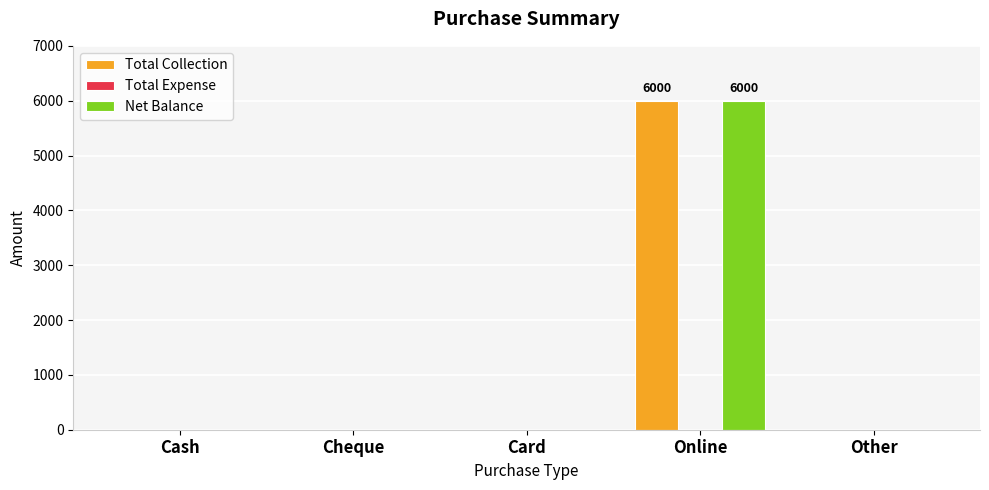

How many distinct data groups are displayed?

2